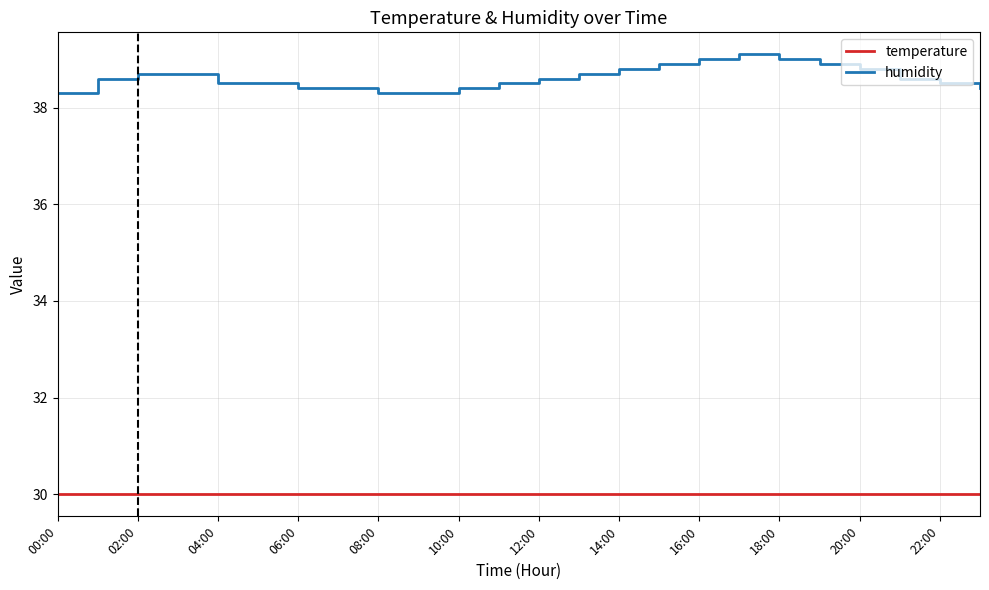

Which series has the largest range (max minus min)?

humidity